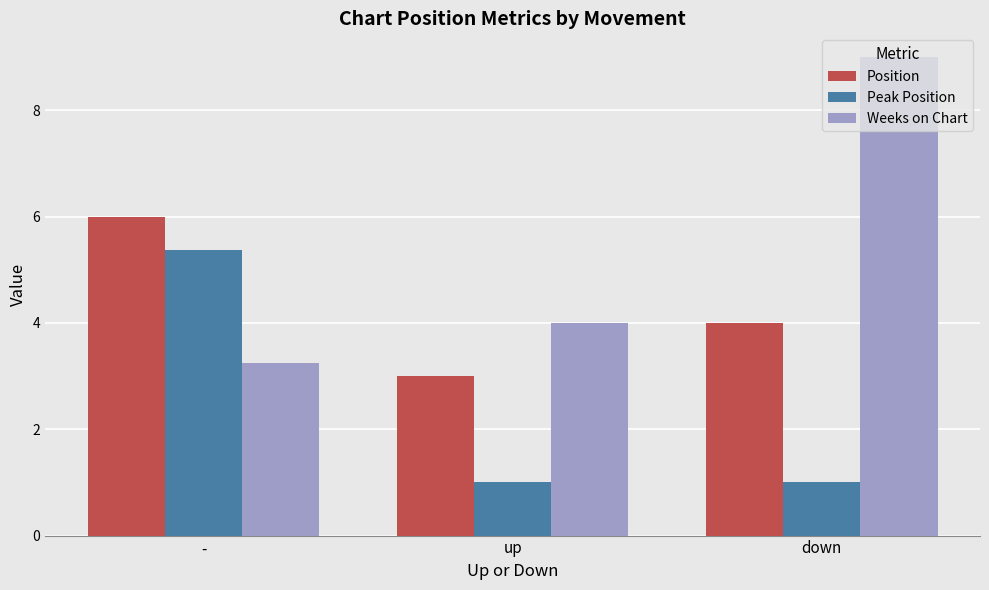

How many distinct data groups are displayed?

3